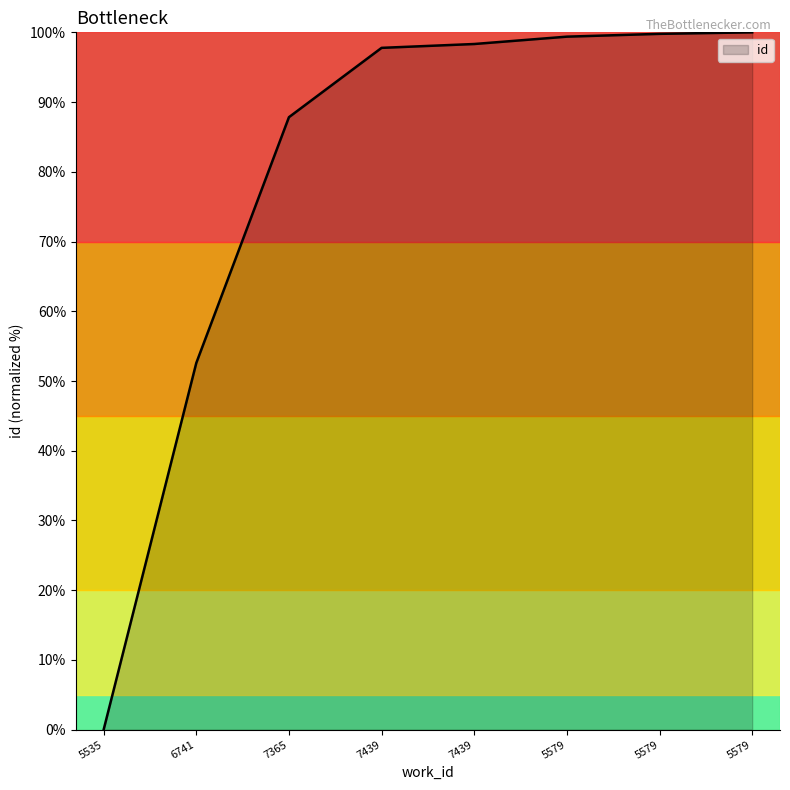

How many series are shown in this chart?

1